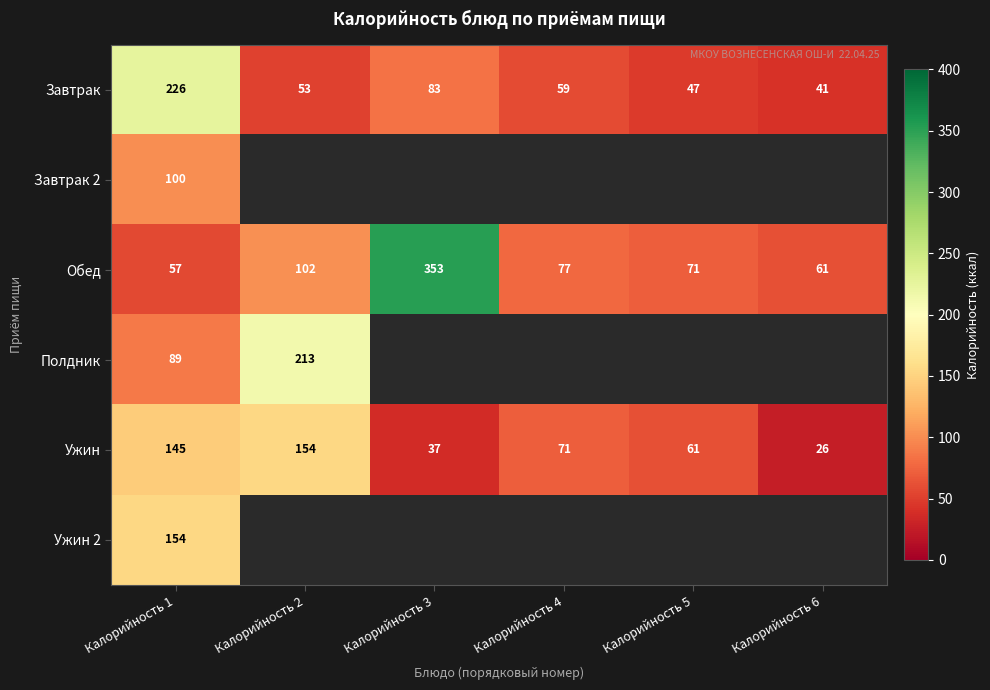

What is the minimum value for Обед?

57